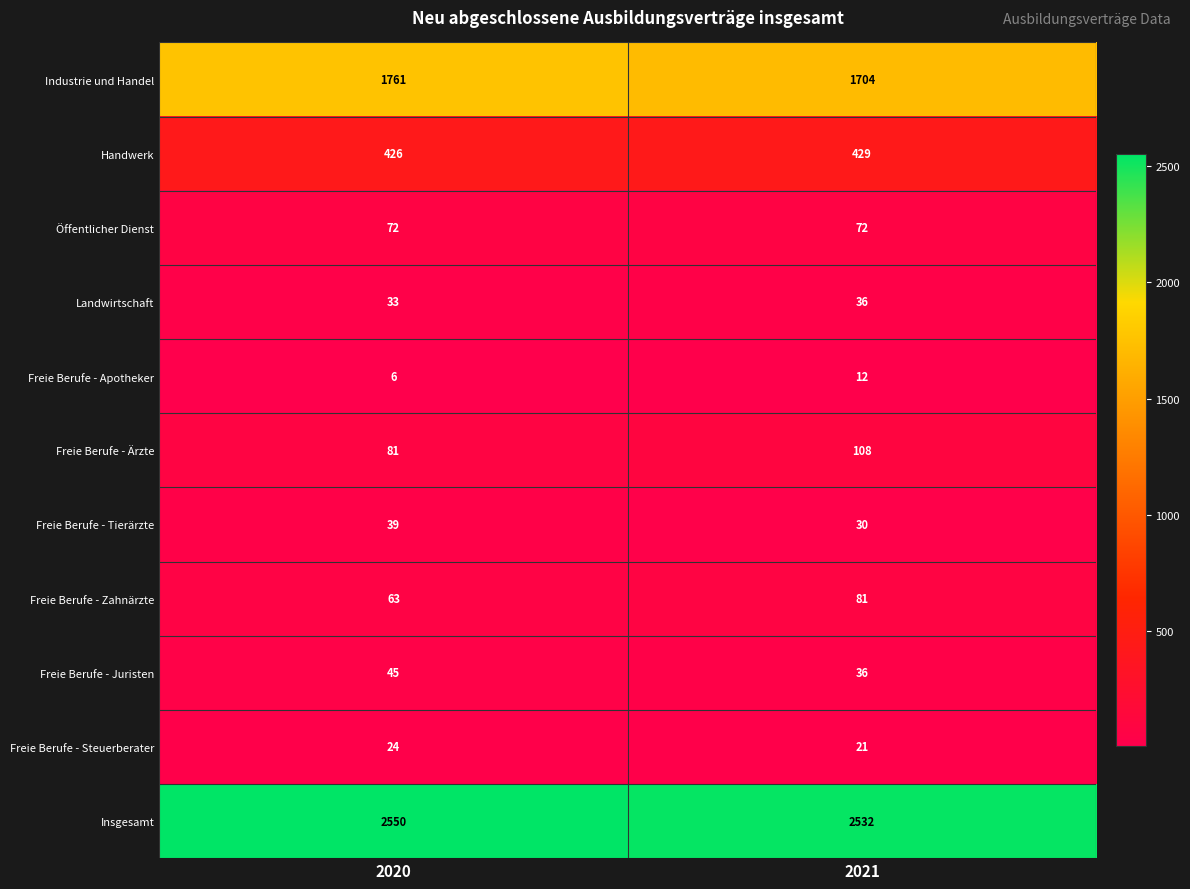

The value of Freie Berufe - Steuerberater at 2021 is 21. True or false?

True